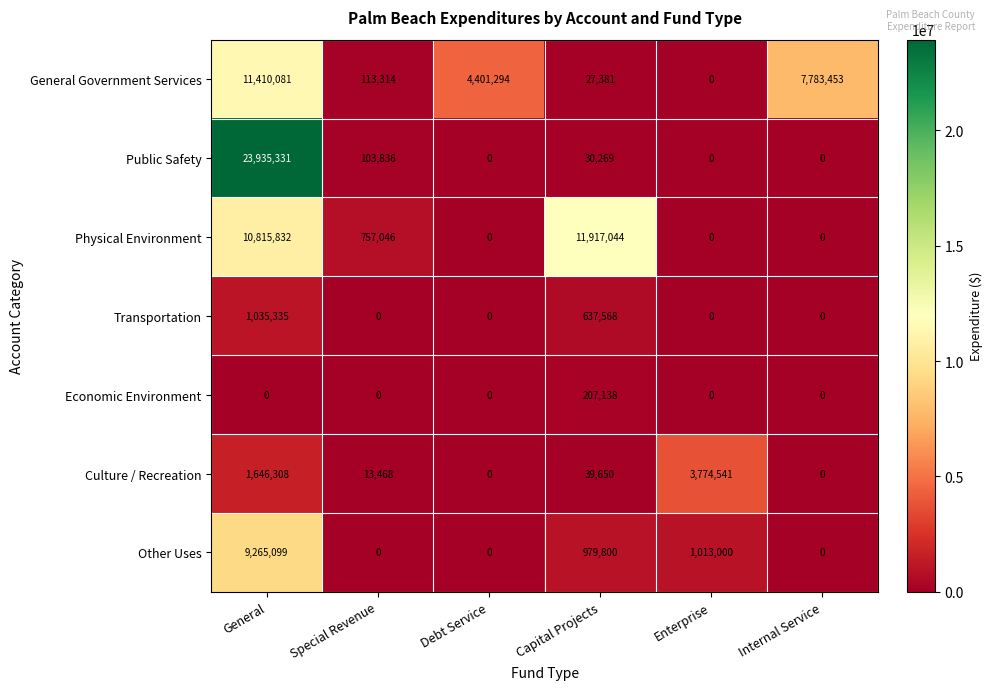

True or false: Other Uses has a value of 1610549 at Capital Projects.

False